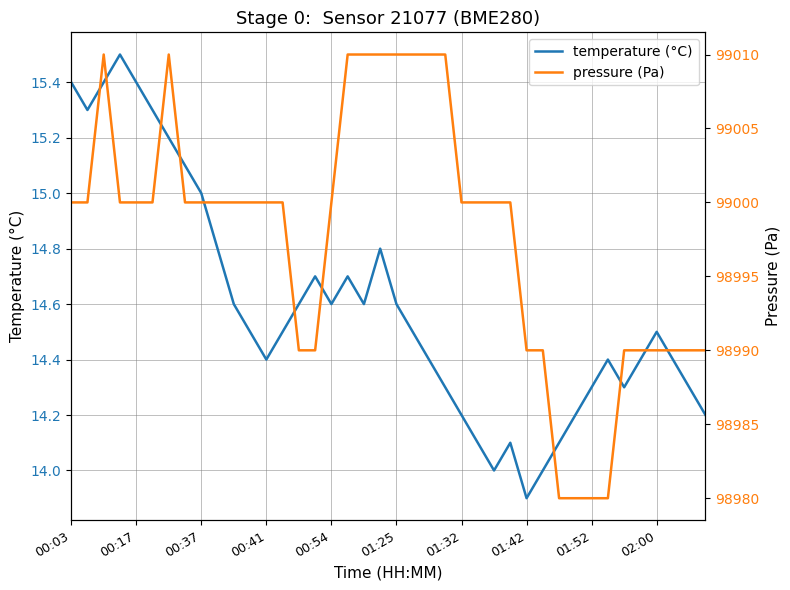

List the series in order of their peak value, highest first.

pressure (Pa), temperature (°C)